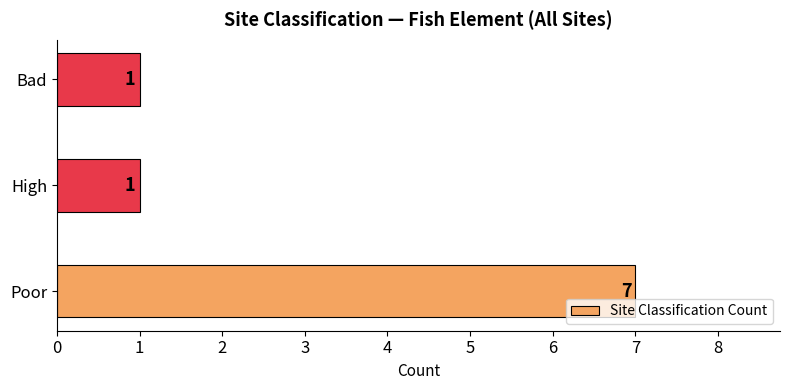

The value at High is 1. True or false?

True